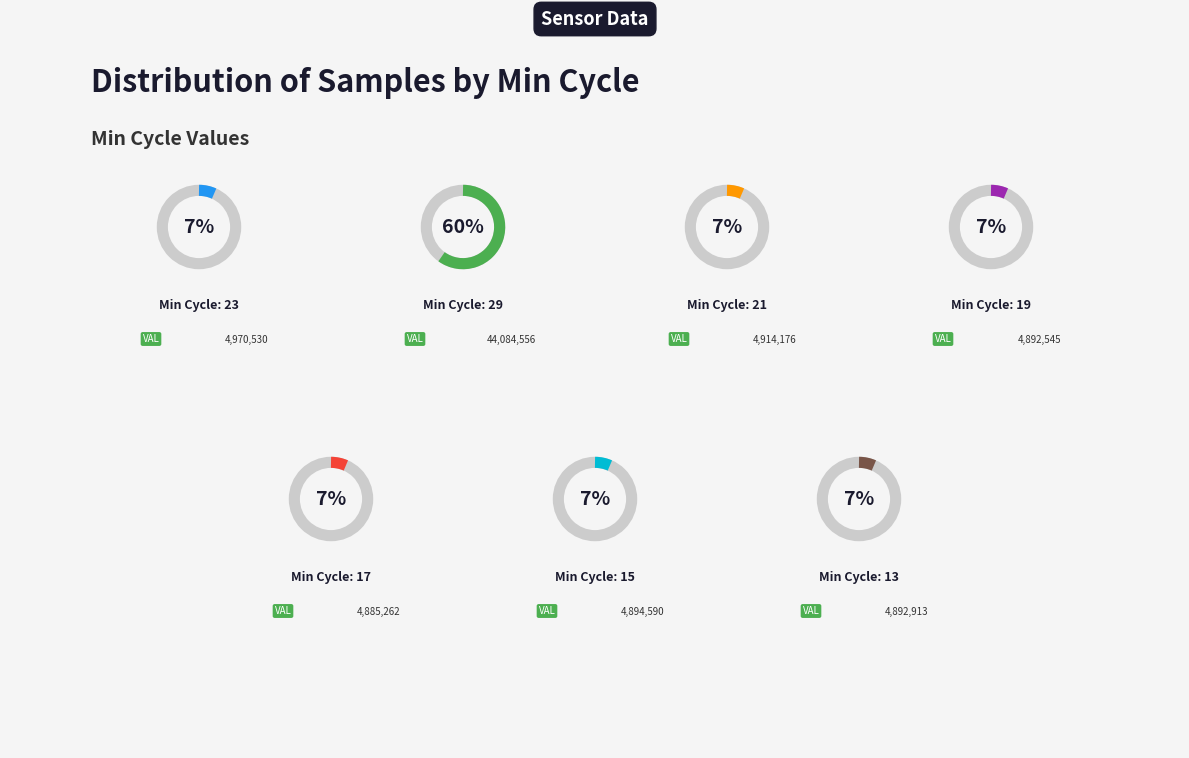

Rank the categories by value from highest to lowest.

Min_cycle_29, Min_cycle_23, Min_cycle_21, Min_cycle_15, Min_cycle_13, Min_cycle_19, Min_cycle_17